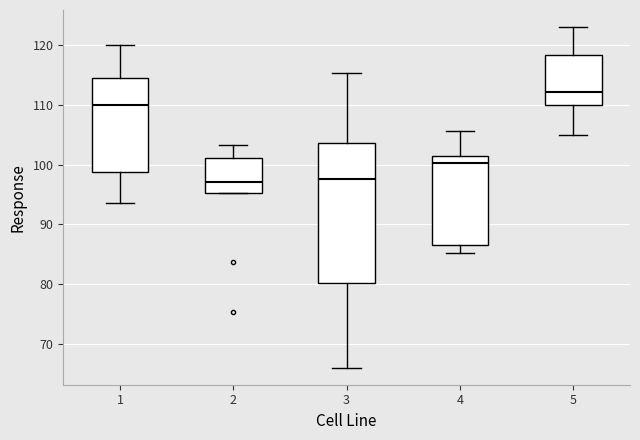

Reading left to right, transcribe this box plot: for each box, give where its median line is, the range the box spans, and where its two whiskers end, as read against the y-axis. The values are not printed on the chart, so give them approximately, as read against the axis.

1: median 110, box 99 to 114, whiskers 94 to 120
2: median 97, box 95 to 101, whiskers 95 to 103
3: median 98, box 80 to 104, whiskers 66 to 115
4: median 100, box 87 to 101, whiskers 85 to 106
5: median 112, box 110 to 118, whiskers 105 to 123